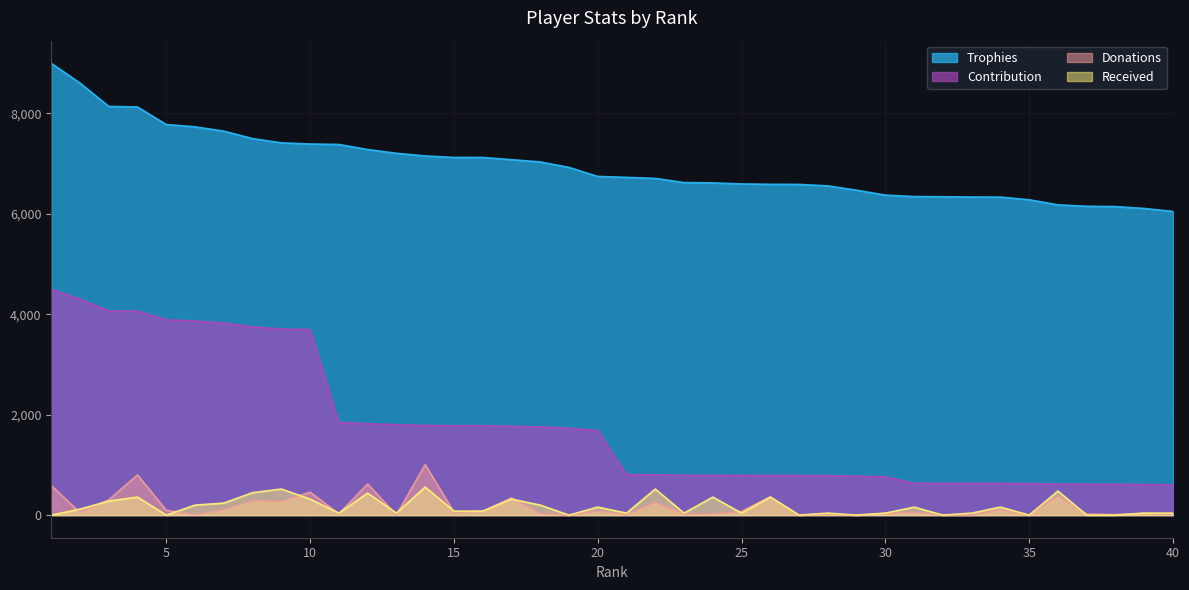

True or false: Received and Donations intersect in this chart.

True